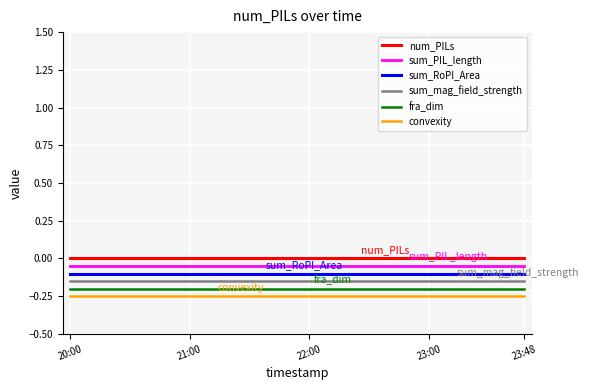

Rank the series by their average value, from highest to lowest.

num_PILs, sum_PIL_length, sum_RoPI_Area, sum_mag_field_strength, fra_dim, convexity